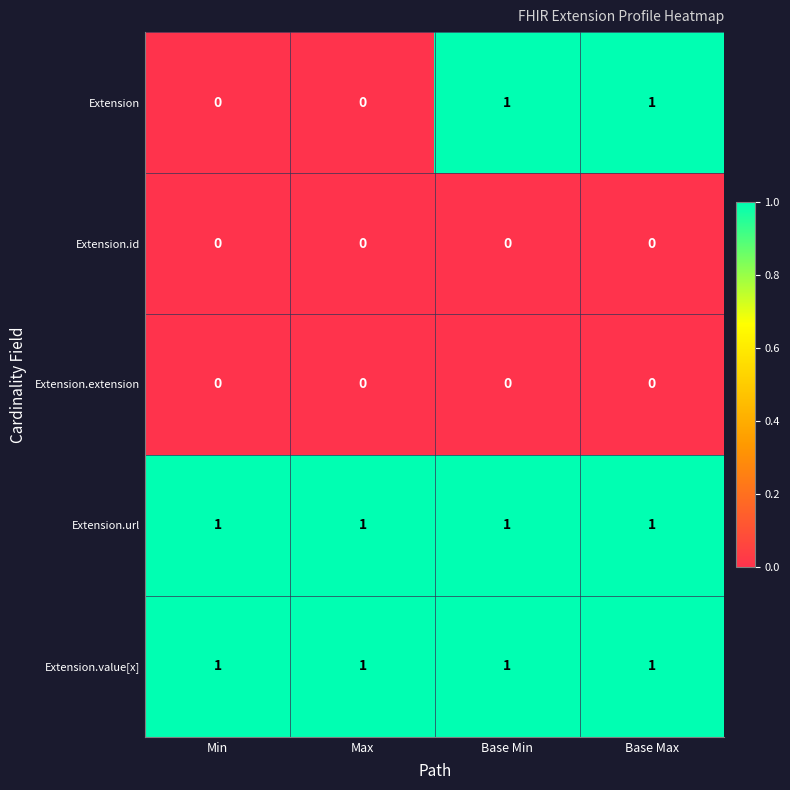

What is the total value across all series at Base Max?

3